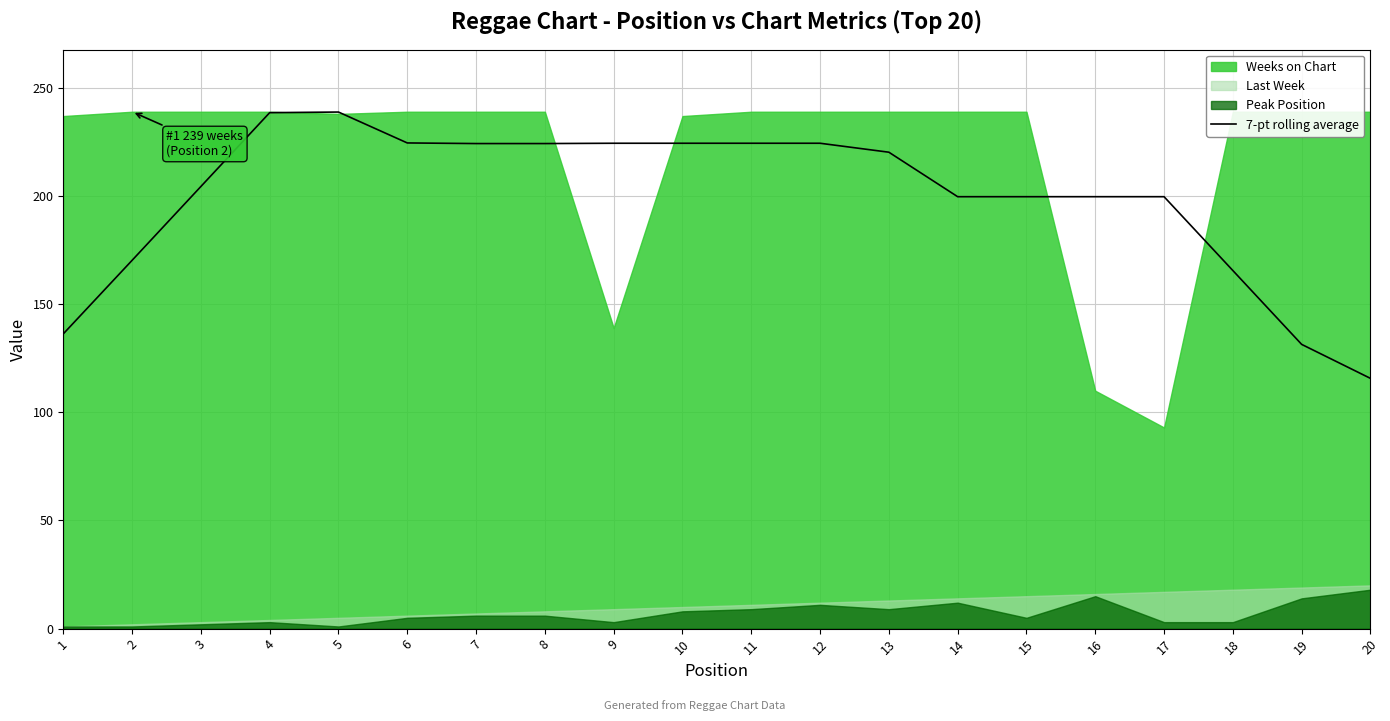

Reading left to right, extract all data points from this chart.

1=136.3	2=170.3	3=204.4	4=238.6	5=238.9	6=224.6	7=224.3	8=224.3	9=224.4	10=224.4	11=224.4	12=224.4	13=220.3	14=199.7	15=199.7	16=199.7	17=199.7	18=165.6	19=131.4	20=115.7